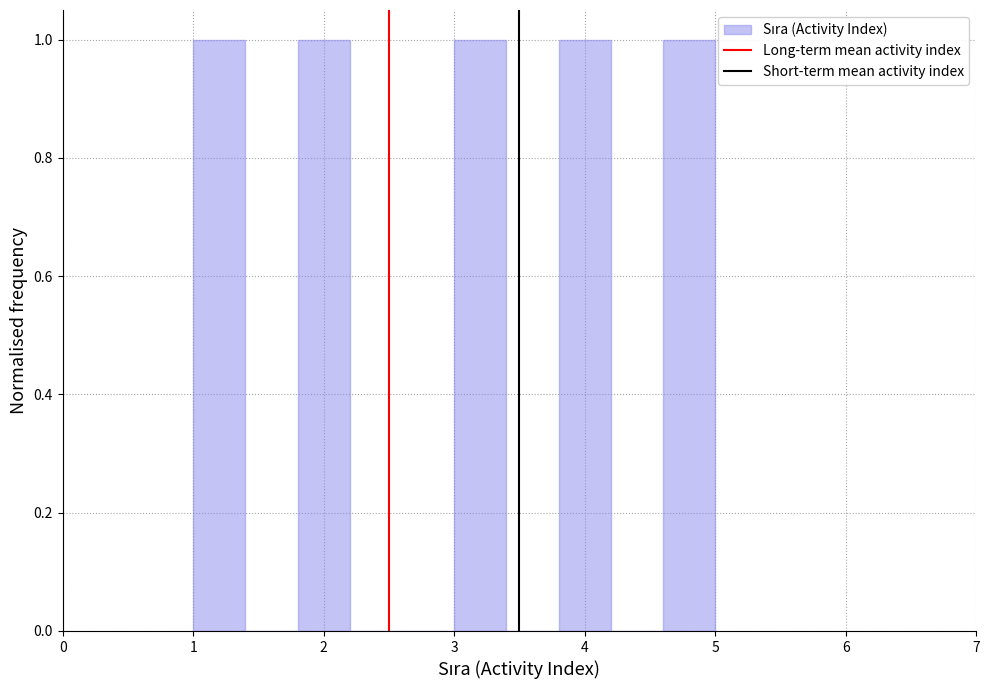

Reading left to right, list every bar in this chart as the range it spans on the x-axis followed by its height. The values are not printed on the chart, so give them approximately, as read against the axis.

1.0 to 1.4: 1
1.4 to 1.8: 0
1.8 to 2.2: 1
2.2 to 2.6: 0
2.6 to 3.0: 0
3.0 to 3.4: 1
3.4 to 3.8: 0
3.8 to 4.2: 1
4.2 to 4.6: 0
4.6 to 5.0: 1